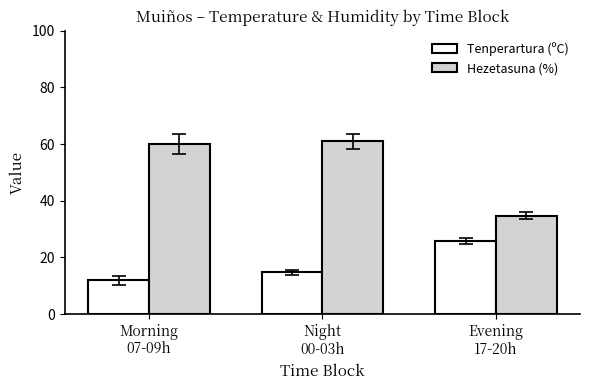

The value of Tenperartura (ºC) at Night
00-03h is 3.6. True or false?

False